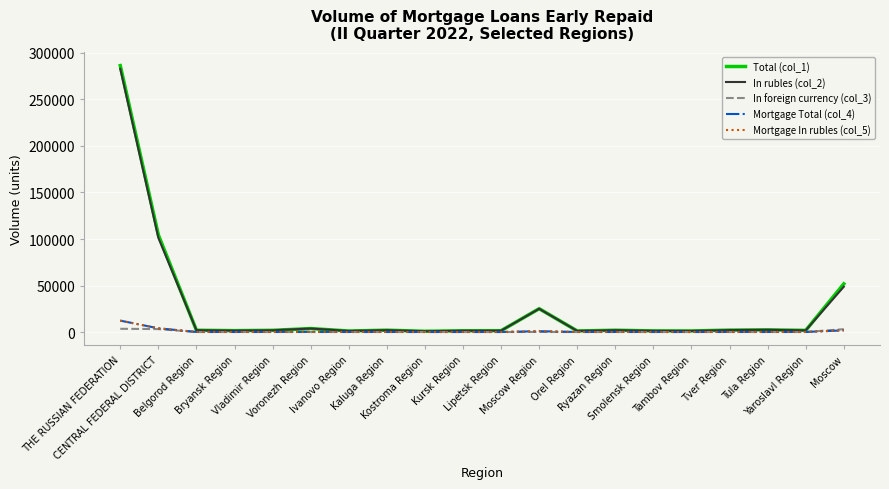

At which category is the sum across all series the highest?

THE RUSSIAN FEDERATION